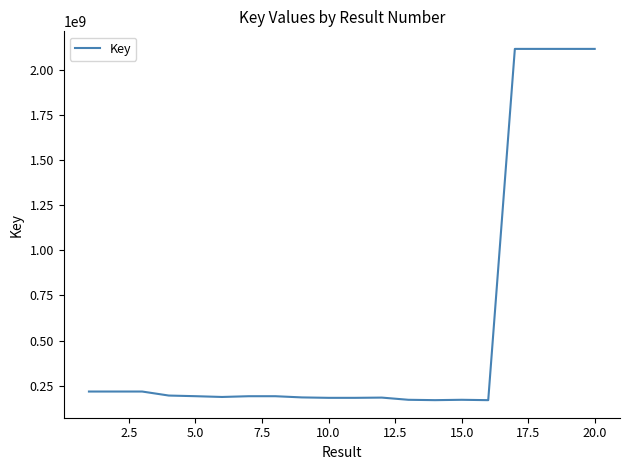

What is the minimum value shown in the chart?

169081135